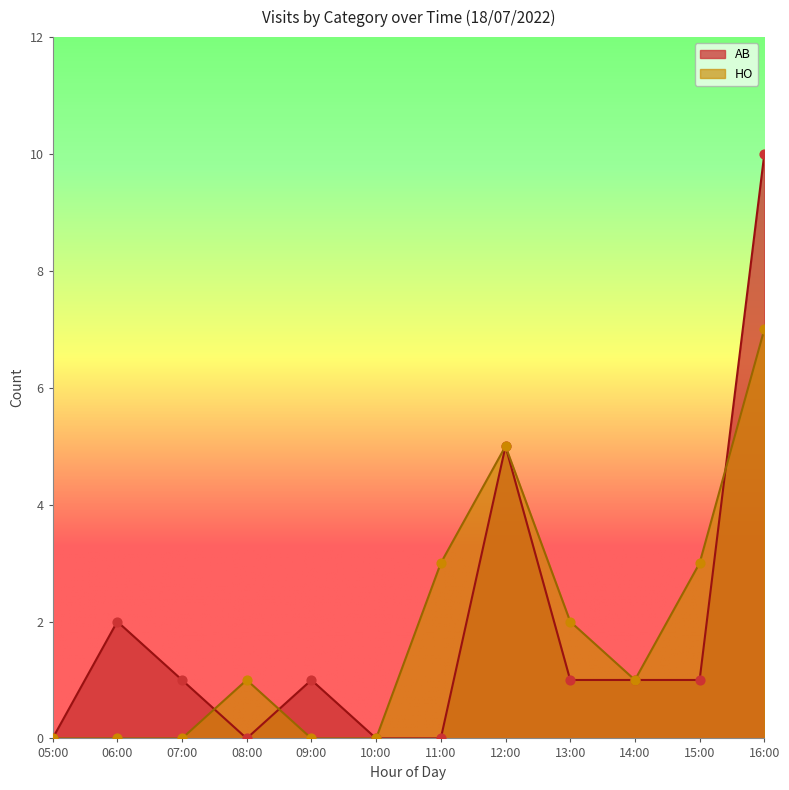

Which series reaches the maximum Y coordinate?

AB